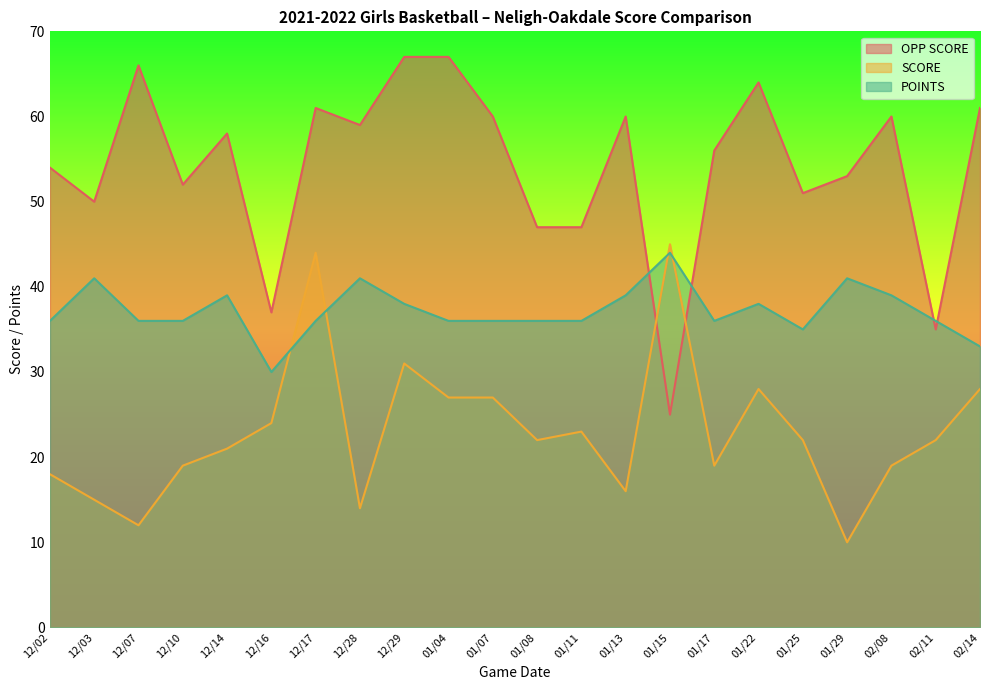

In SCORE, how many points are higher than both neighbors (excluding endpoints)?

5